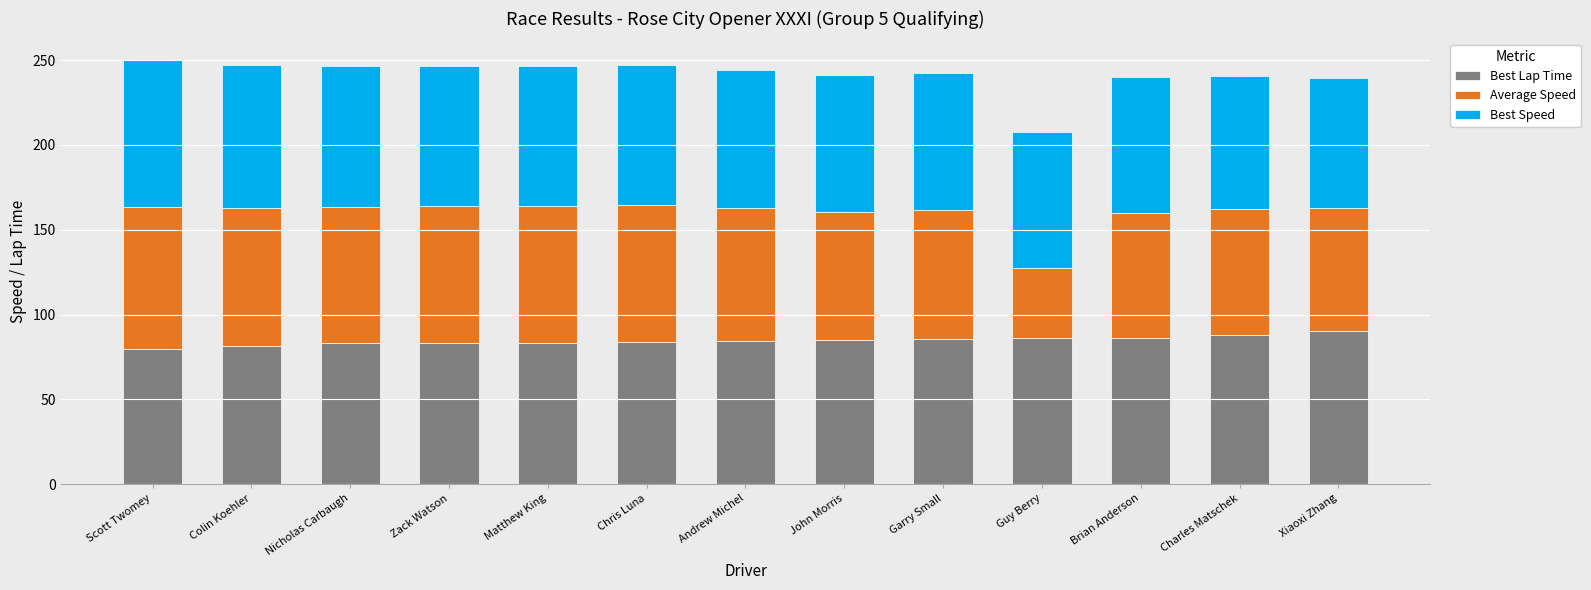

What is the minimum value for Best Lap Time?

79.5